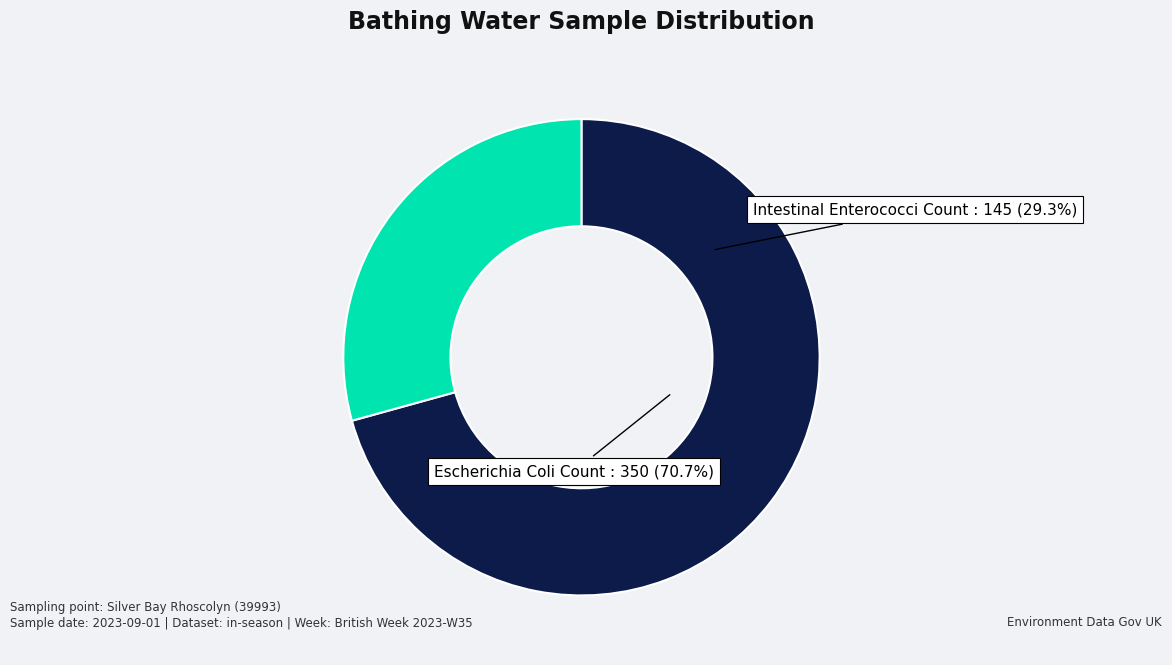

What percentage is NOT represented by Escherichia Coli Count?

29.3%